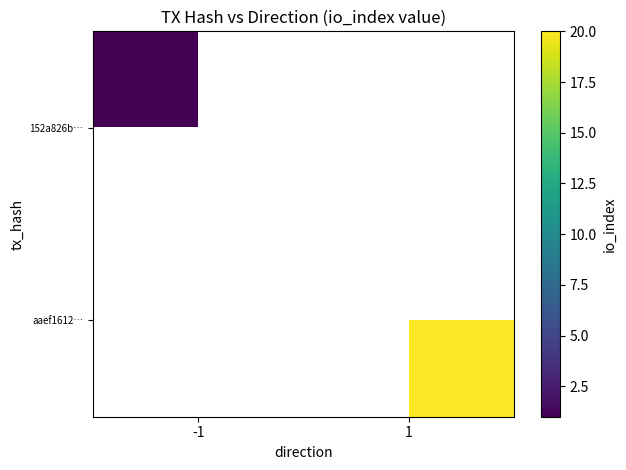

Rank the series by their maximum value, from lowest to highest.

152a826b…, aaef1612…